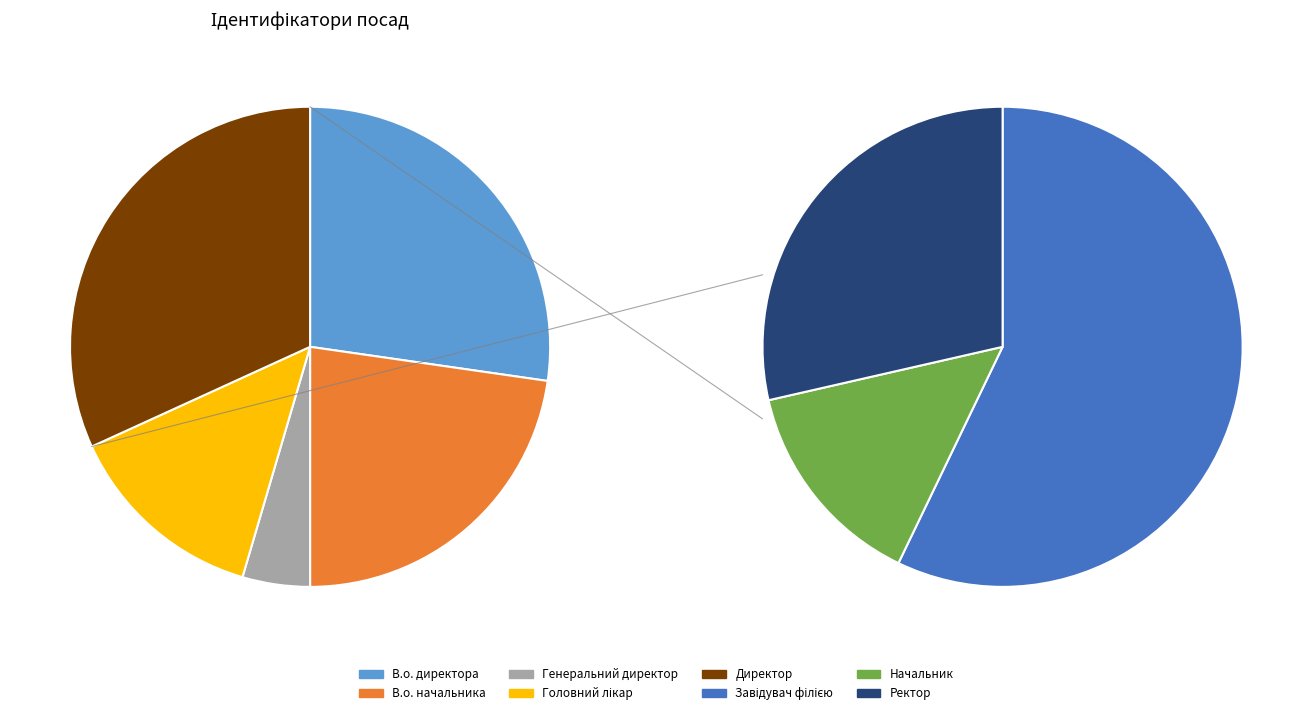

Which slice is the smallest?

Генеральний директор